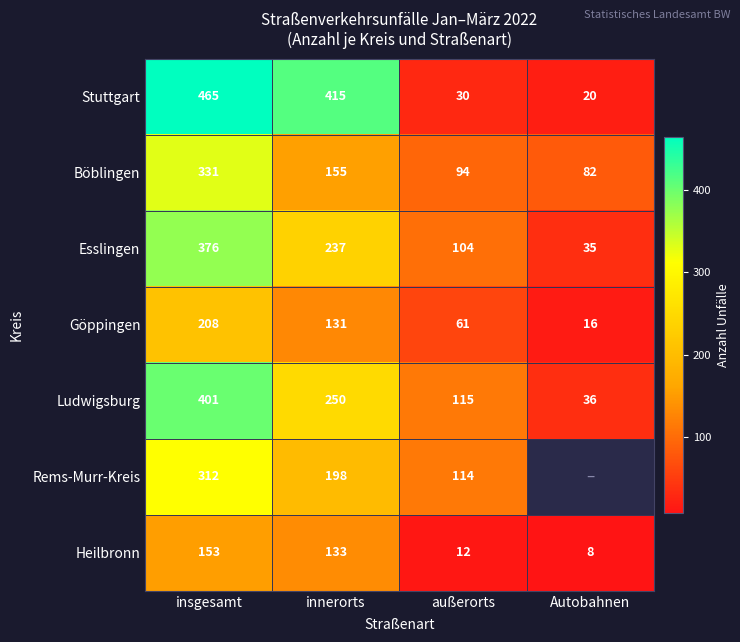

What is the difference between the highest and lowest values at innerorts?

284